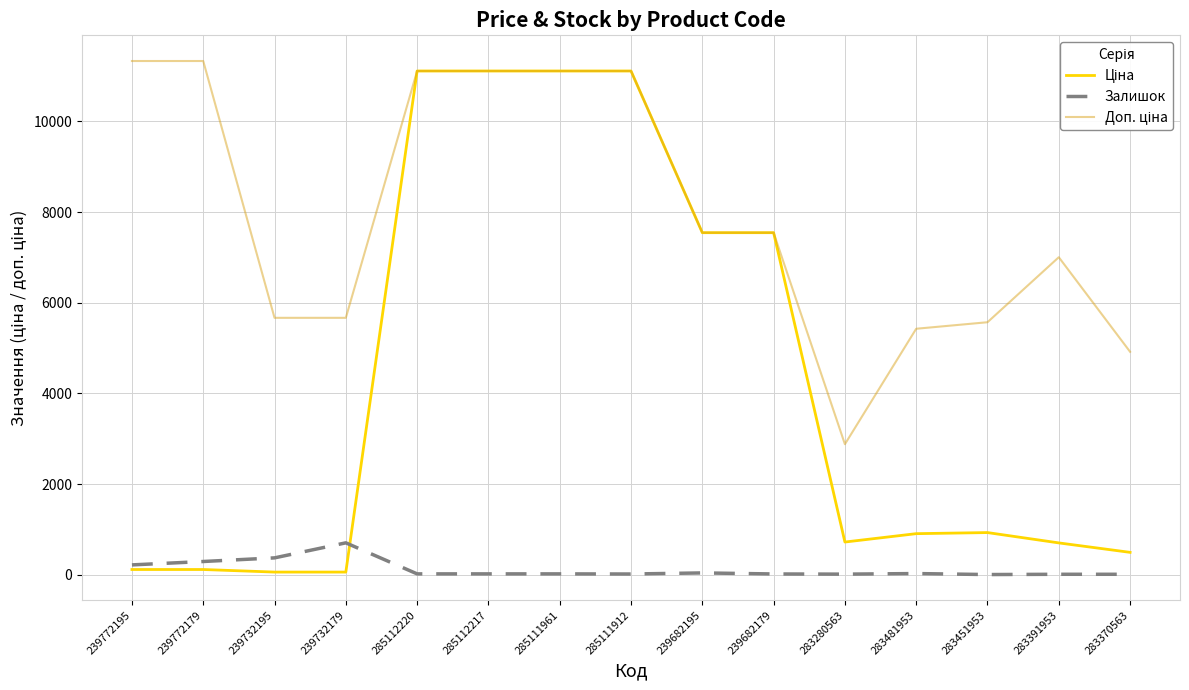

What is the maximum value shown in the chart?

11334.0